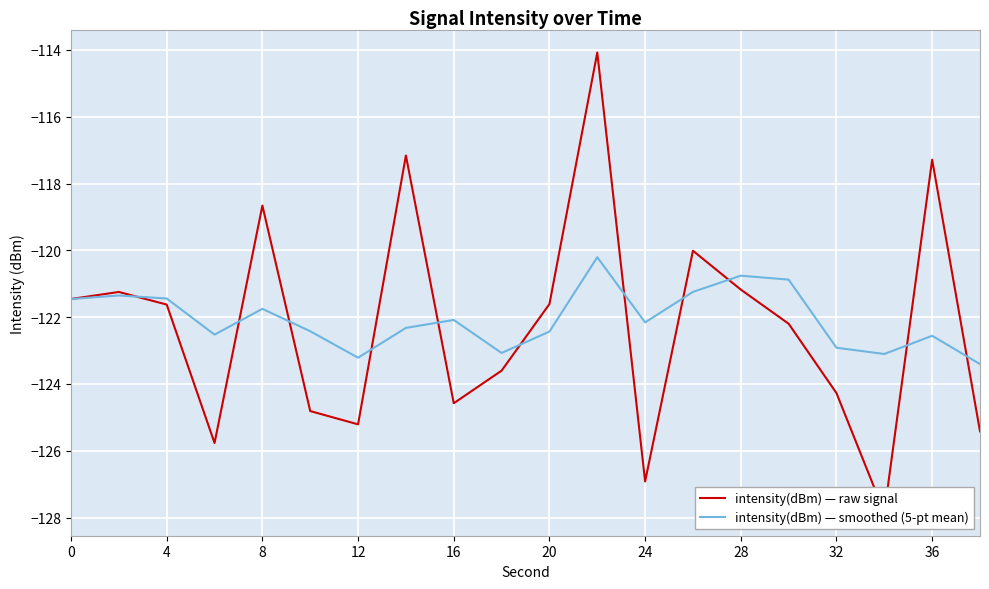

How many series are shown in this chart?

2